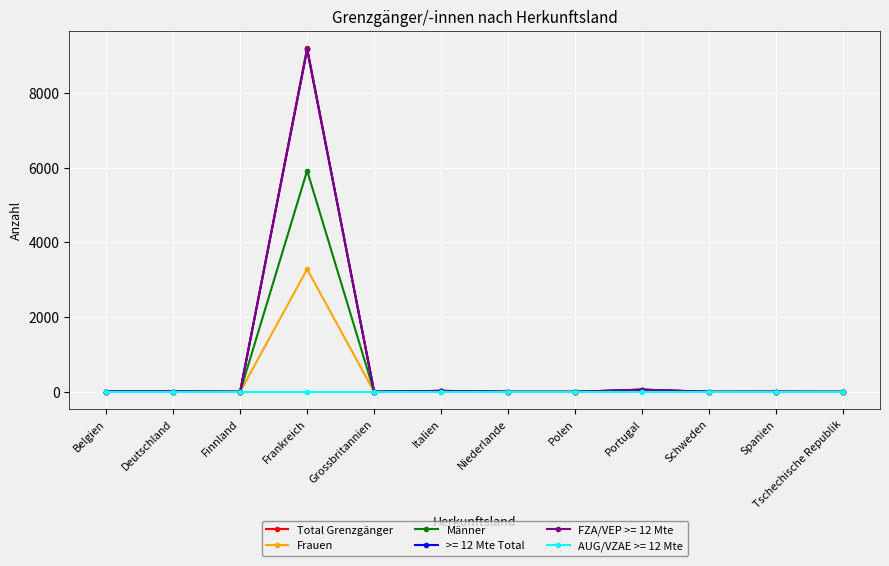

At Belgien, list the series in order from largest to smallest.

Total Grenzgänger, Männer, Frauen